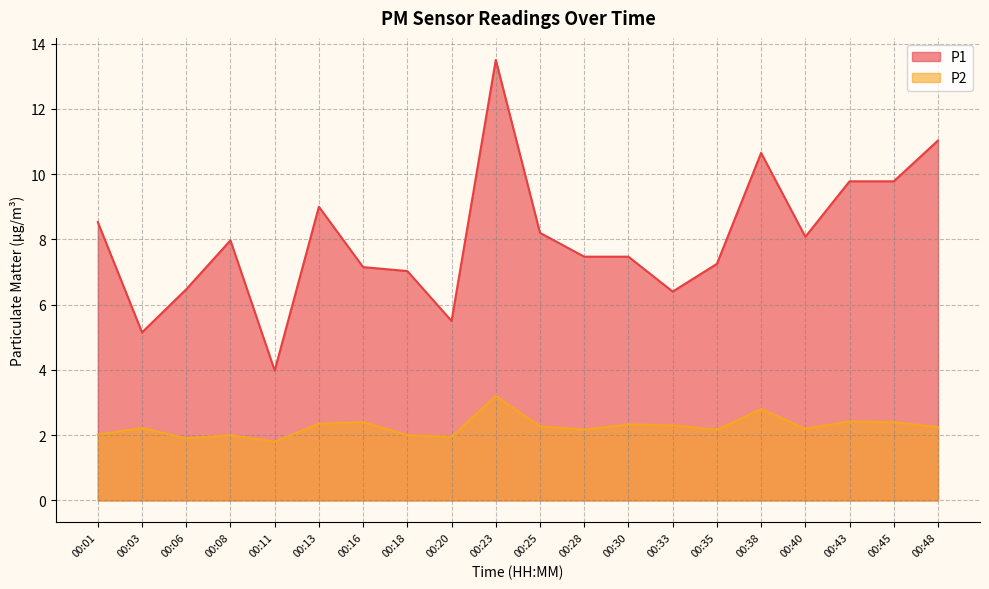

Read the P2 value at 00:28.

2.2